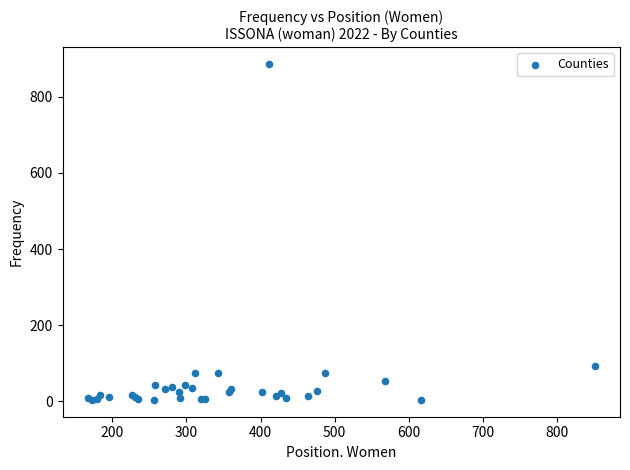

What Y value in the scatter plot is closest to 445?

93